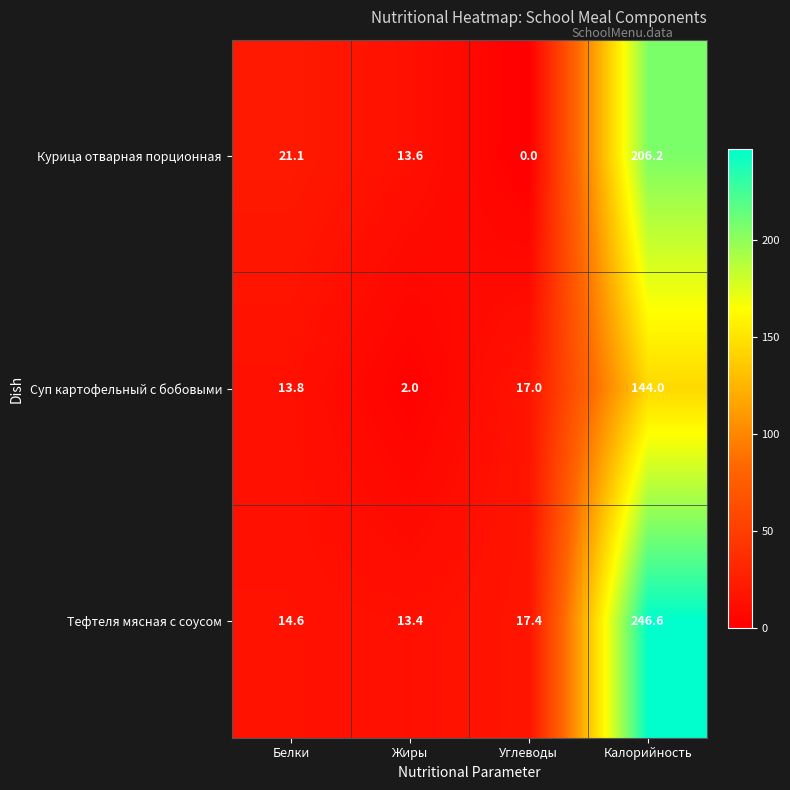

True or false: Курица отварная порционная has a value of 3.9 at Жиры.

False